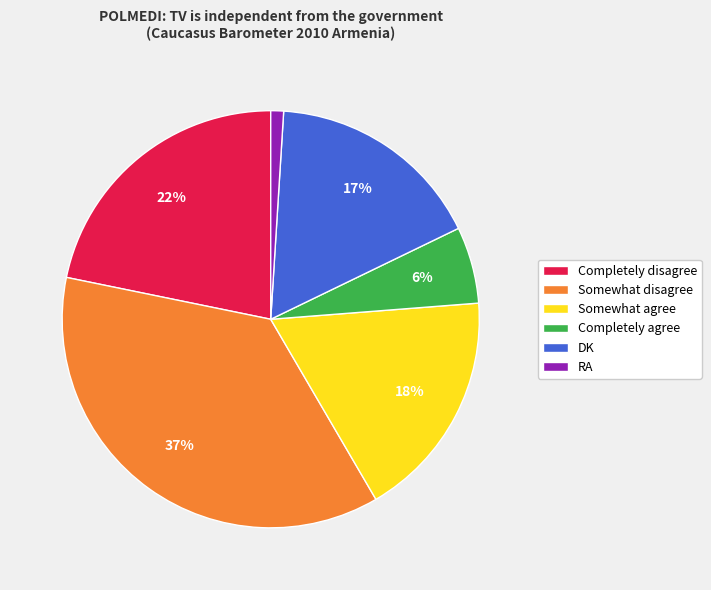

What is the smallest slice in the pie chart?

RA